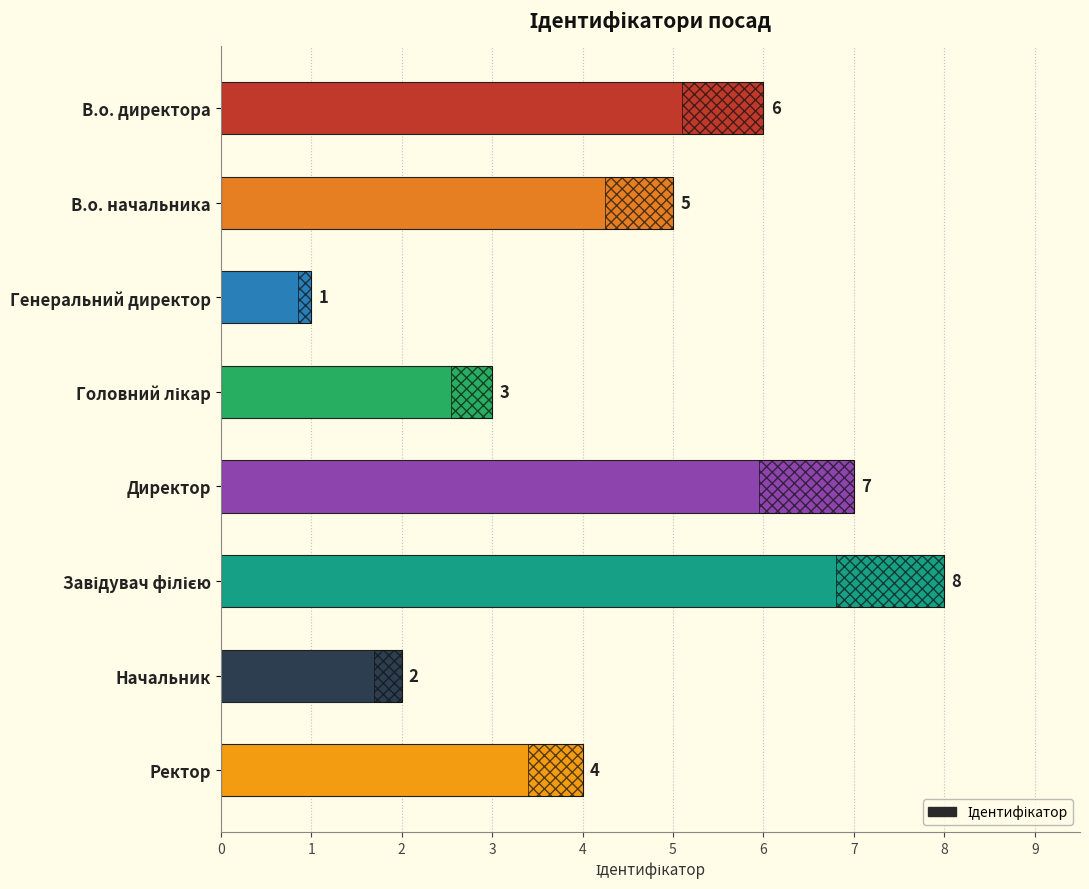

What position from the left is Ректор?

8